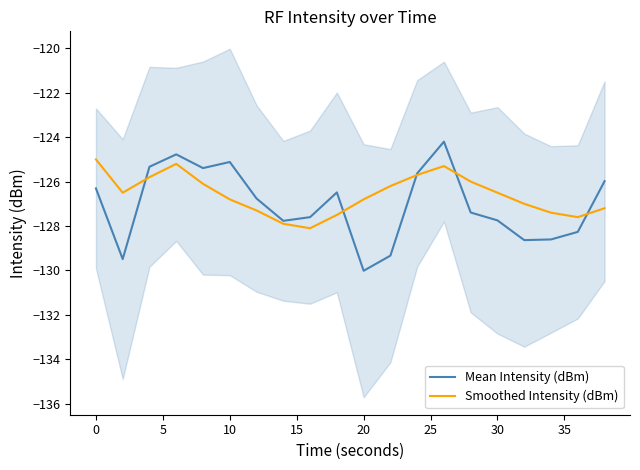

What is the minimum value shown in the chart?

-130.0